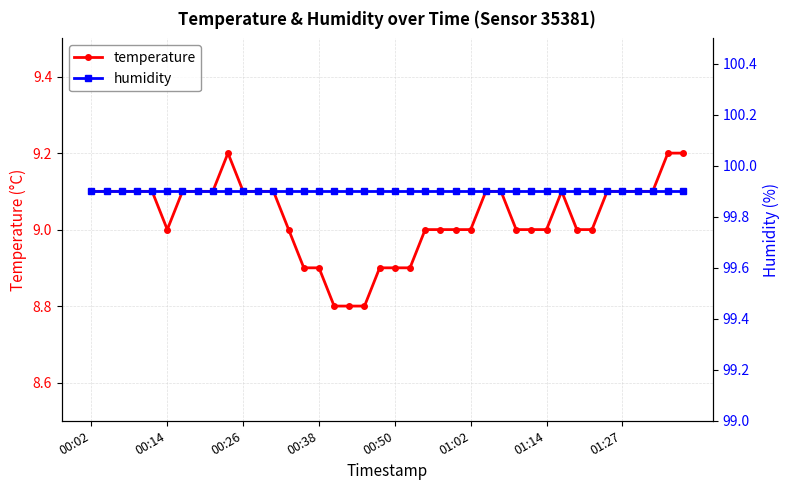

True or false: humidity and temperature cross at least once.

False